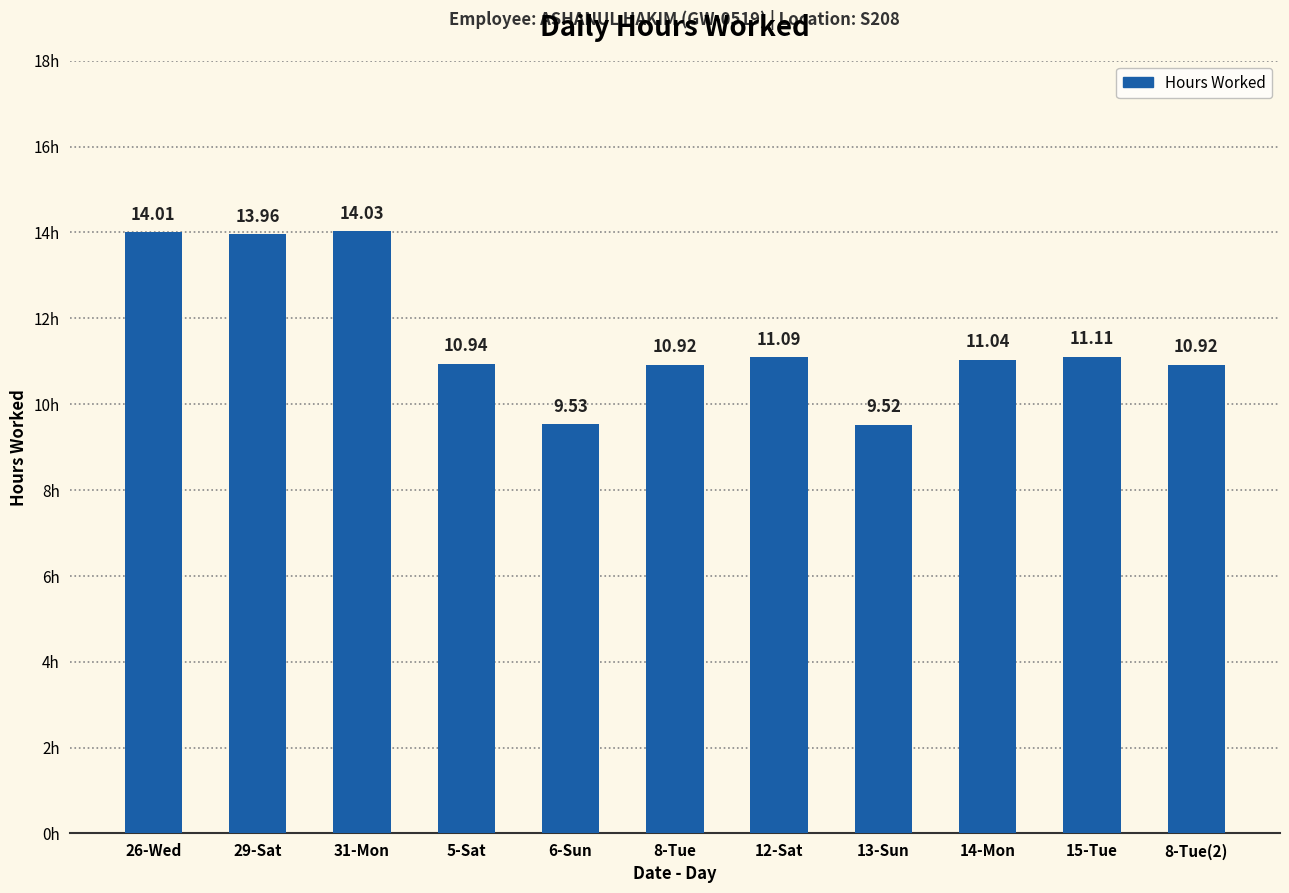

What is the sum of all values?

127.1